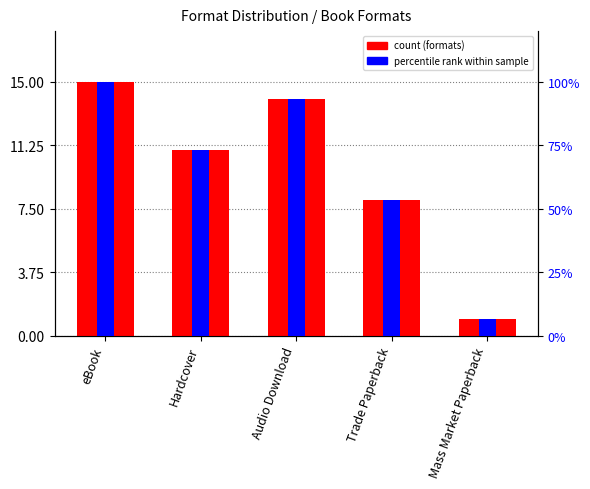

What is the difference between the second highest and second lowest values in the percentile rank within sample series?

40.0